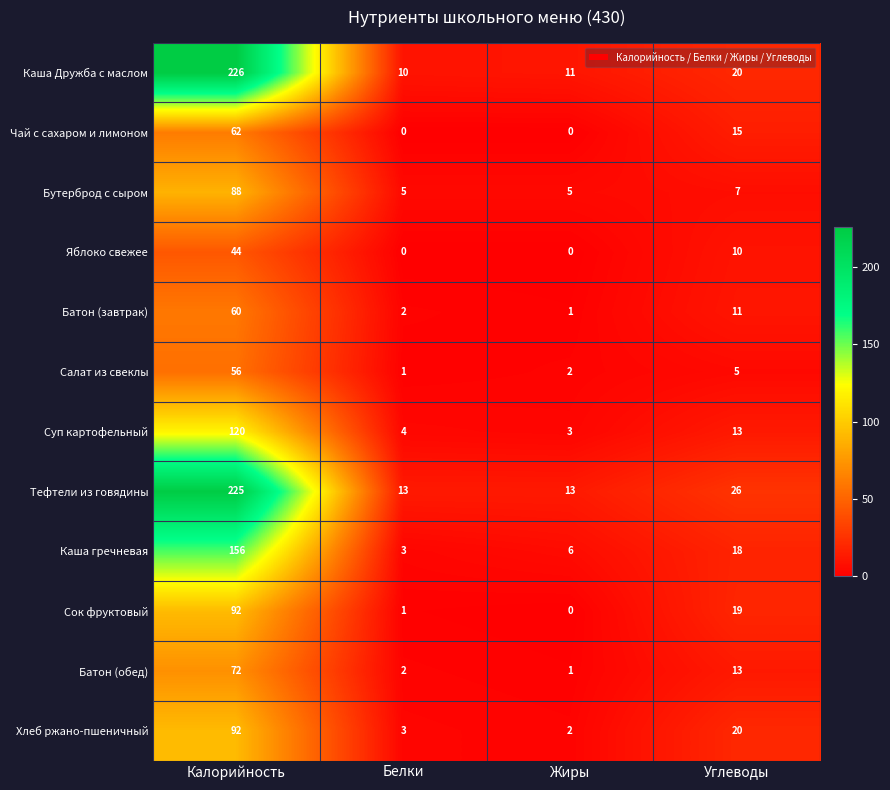

How many categories are shown in the chart?

4